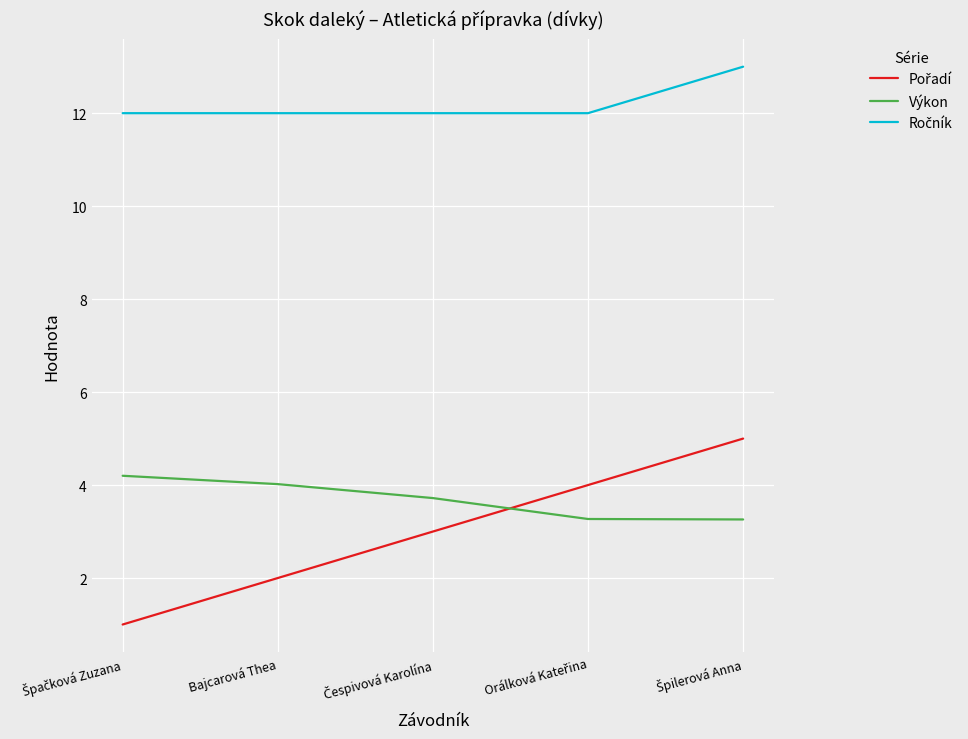

What position from the left is Bajcarová Thea?

2